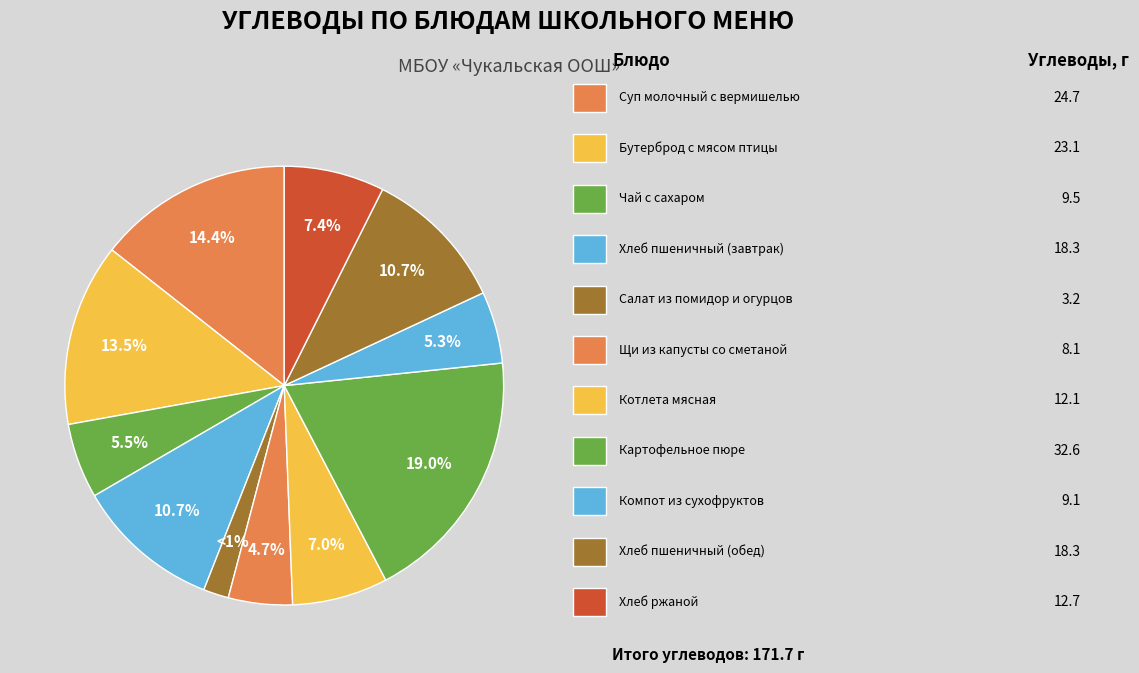

To the nearest percent, what portion does Хлеб пшеничный завтрак (Углеводы) represent?

11%